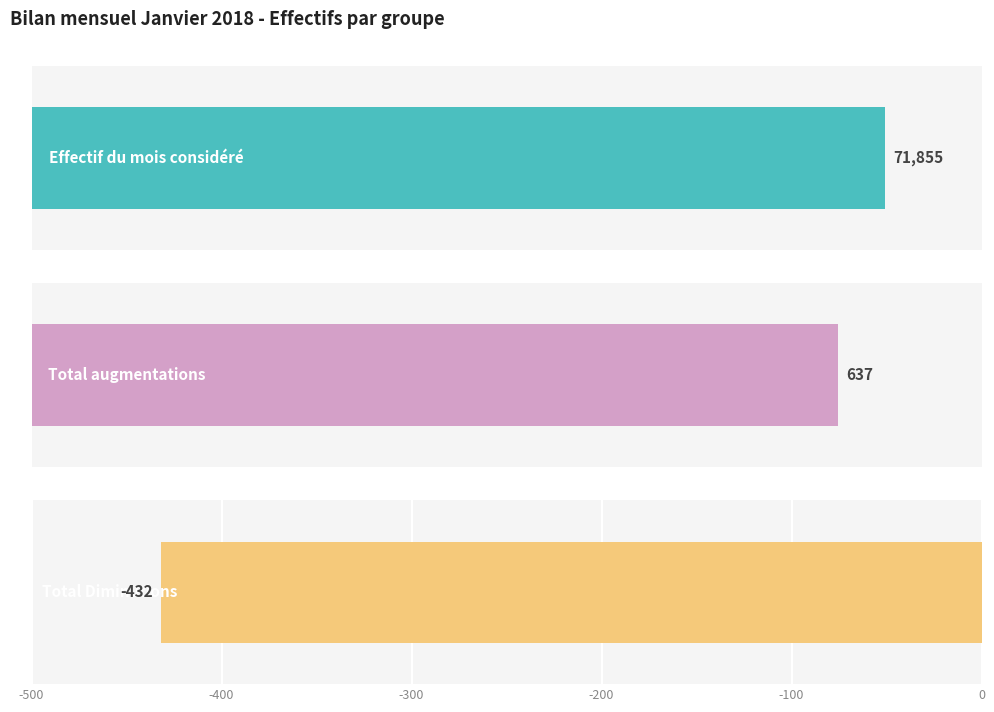

True or false: Effectif du mois considéré has a value of 71855 at Total général.

True